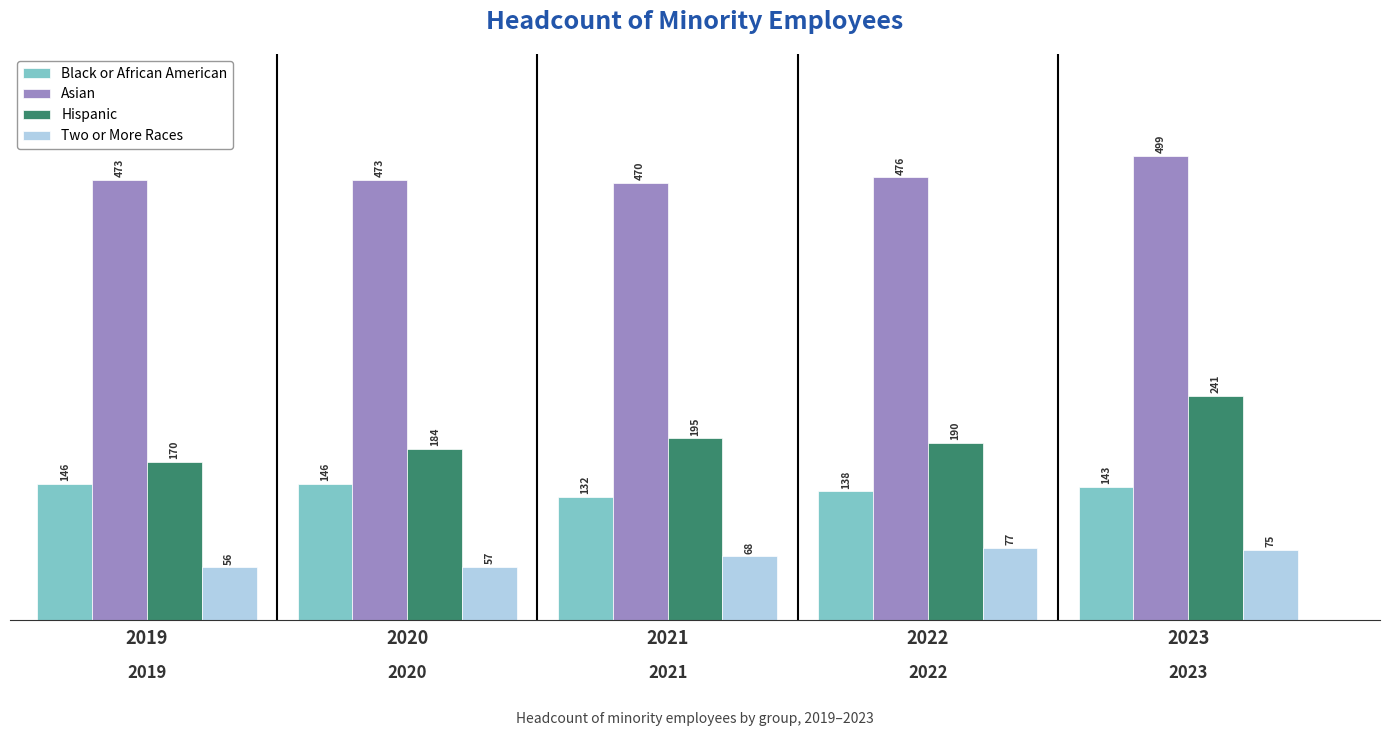

What is the spread (max minus min) of values at 2023?

424